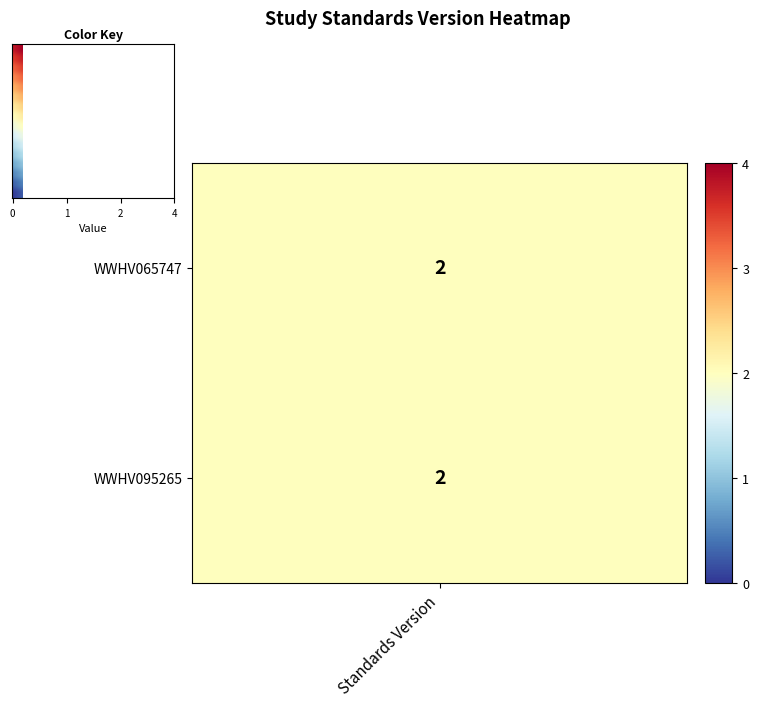

At how many categories does at least one series exceed 0?

16